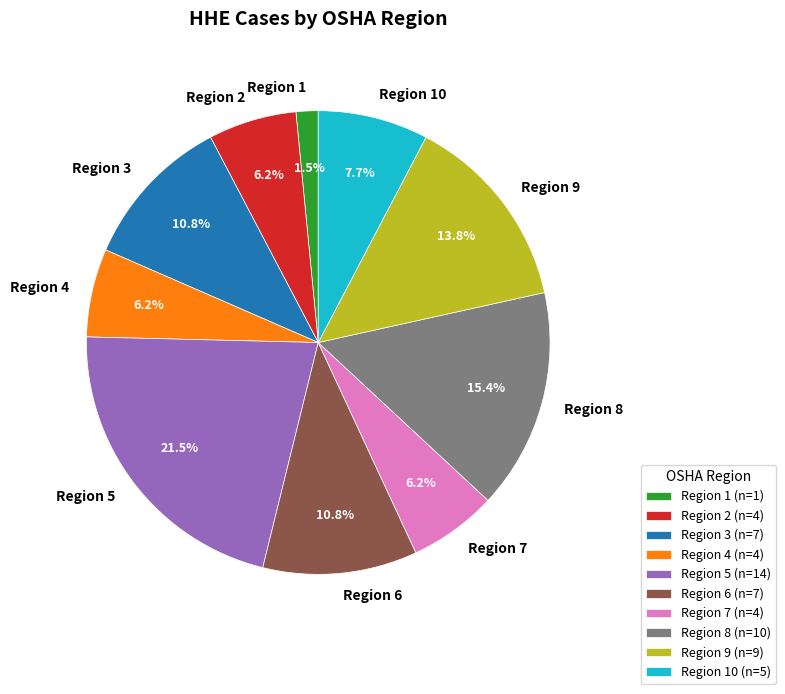

Is the sum of Region 10 and Region 3 greater than half?

No